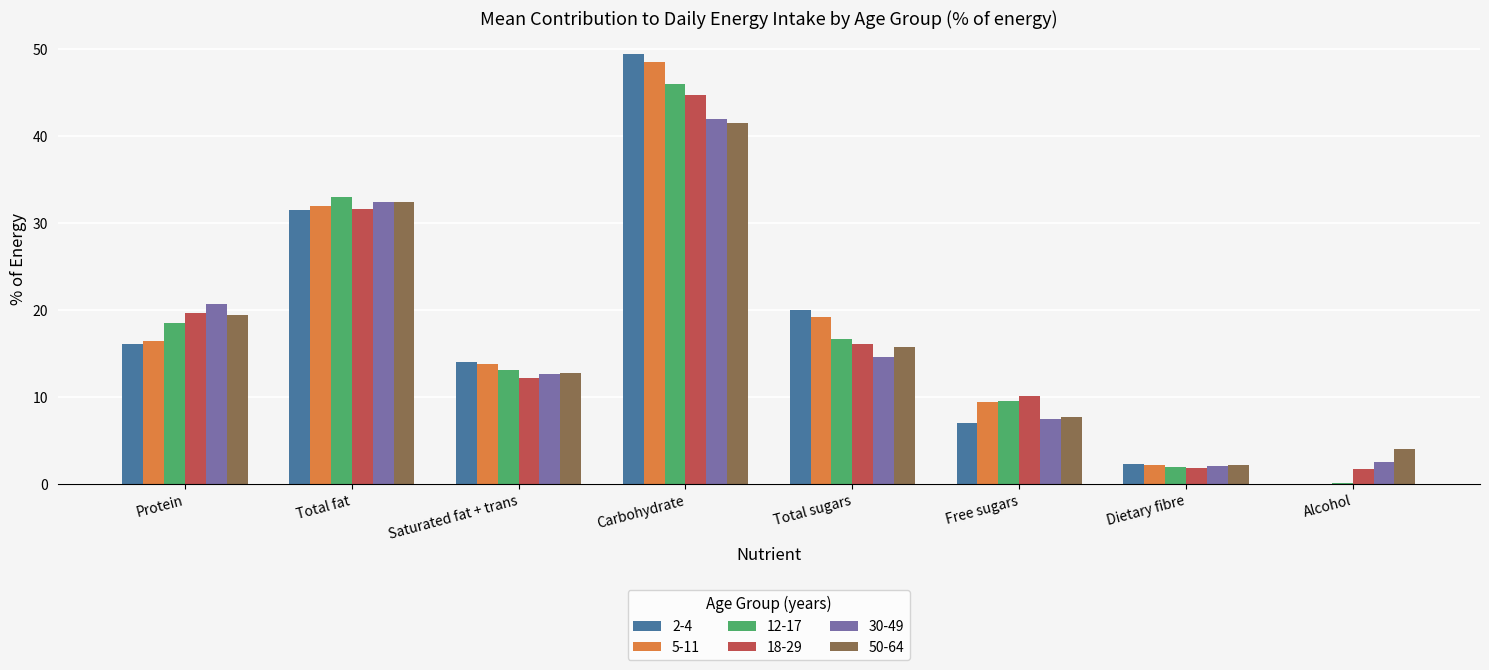

Are the bars horizontal?

No